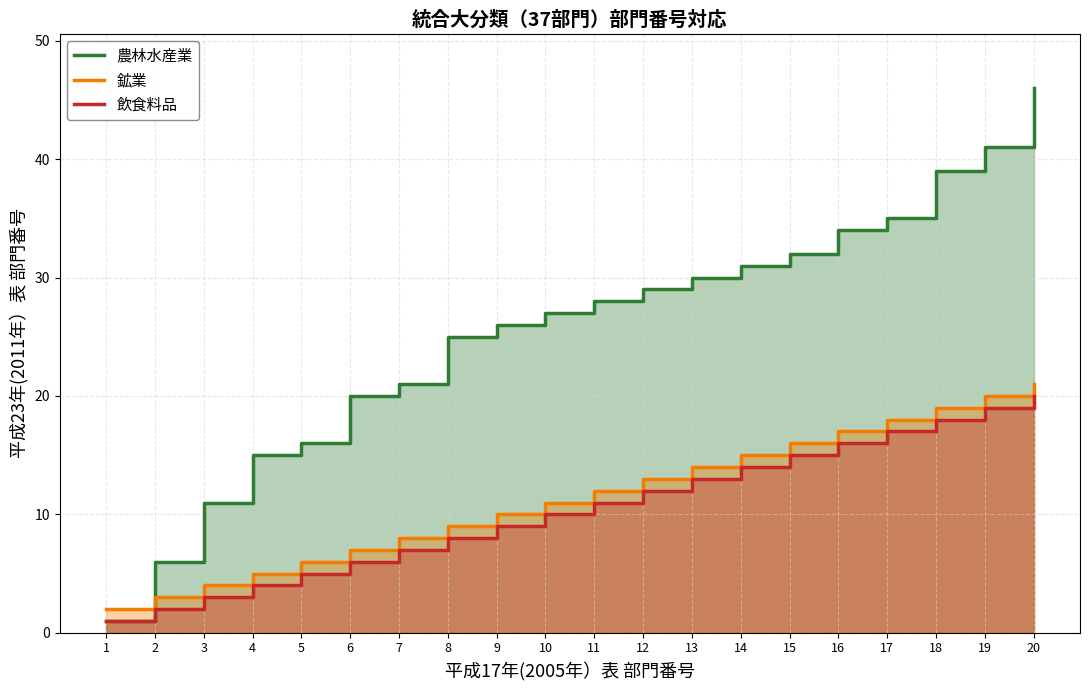

Between 14 and 15, which series saw the biggest shift?

農林水産業